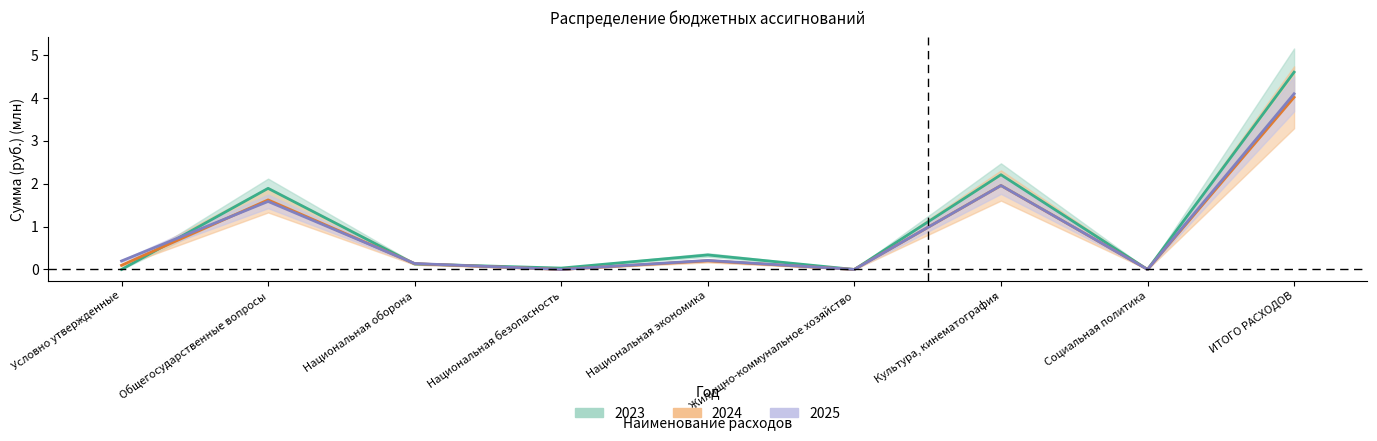

What is the label of the 6th point from the left?

Жилищно-коммунальное хозяйство